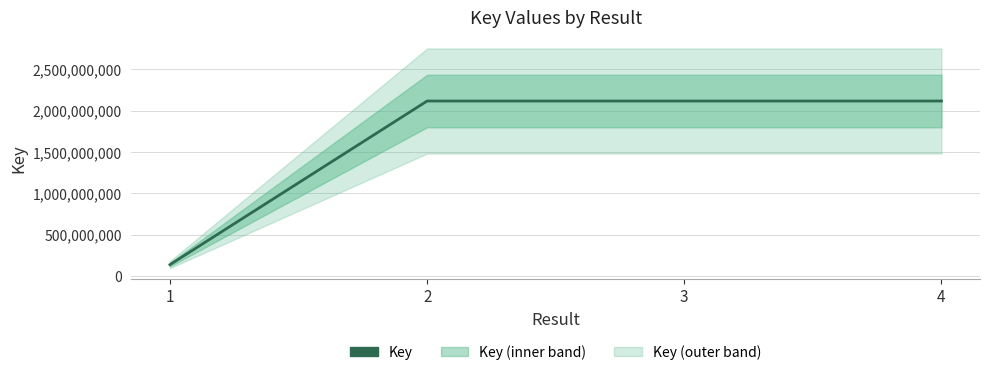

How many categories are shown in the chart?

4